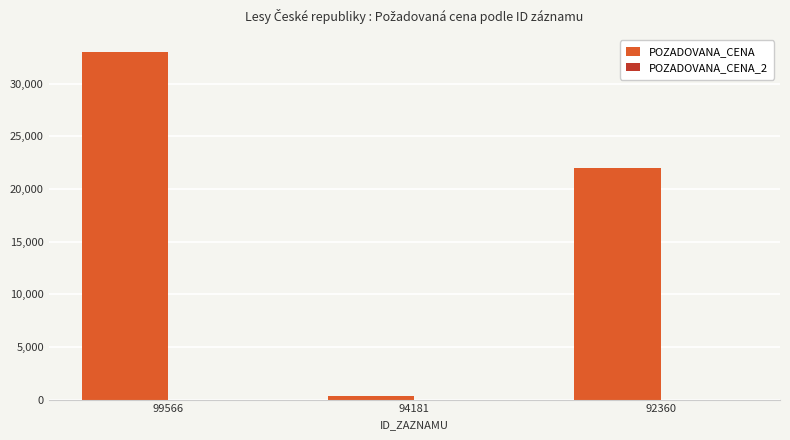

Rank the categories by value from highest to lowest.

99566, 92360, 94181